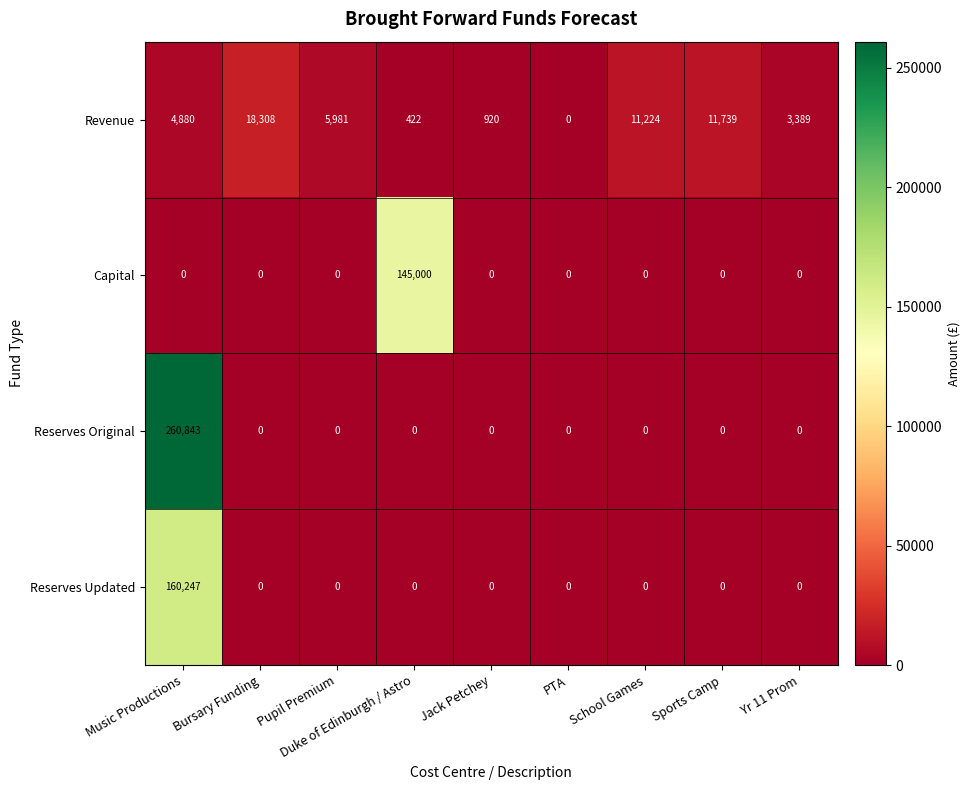

List the series in order of their peak value, lowest first.

Revenue, Capital, Reserves Updated, Reserves Original